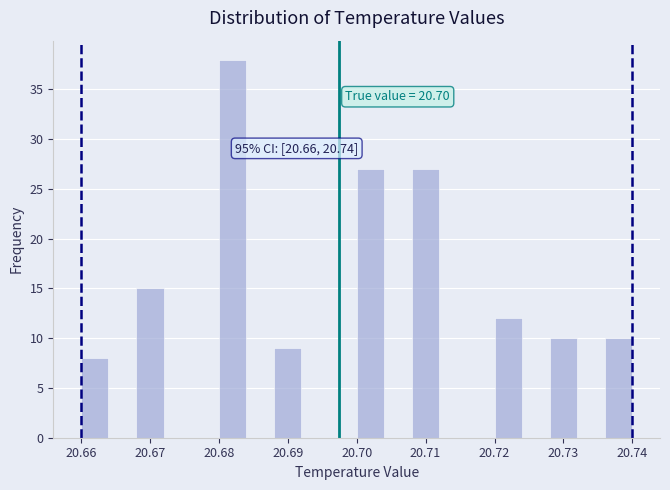

Which range on the x-axis has the tallest bar?

20.680 to 20.684